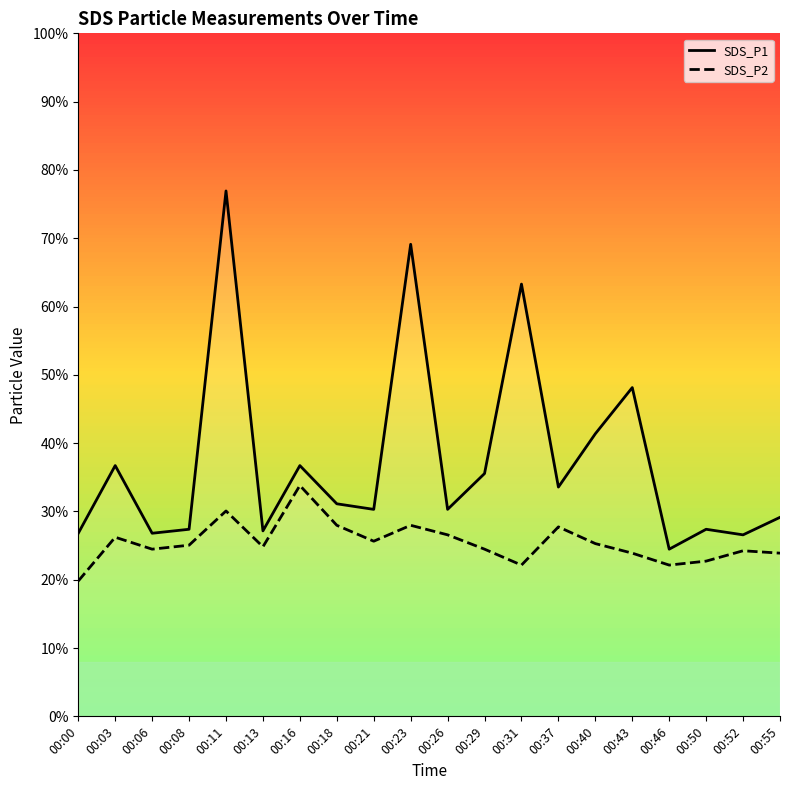

Which has a higher value, 00:18 or 00:43?

00:43